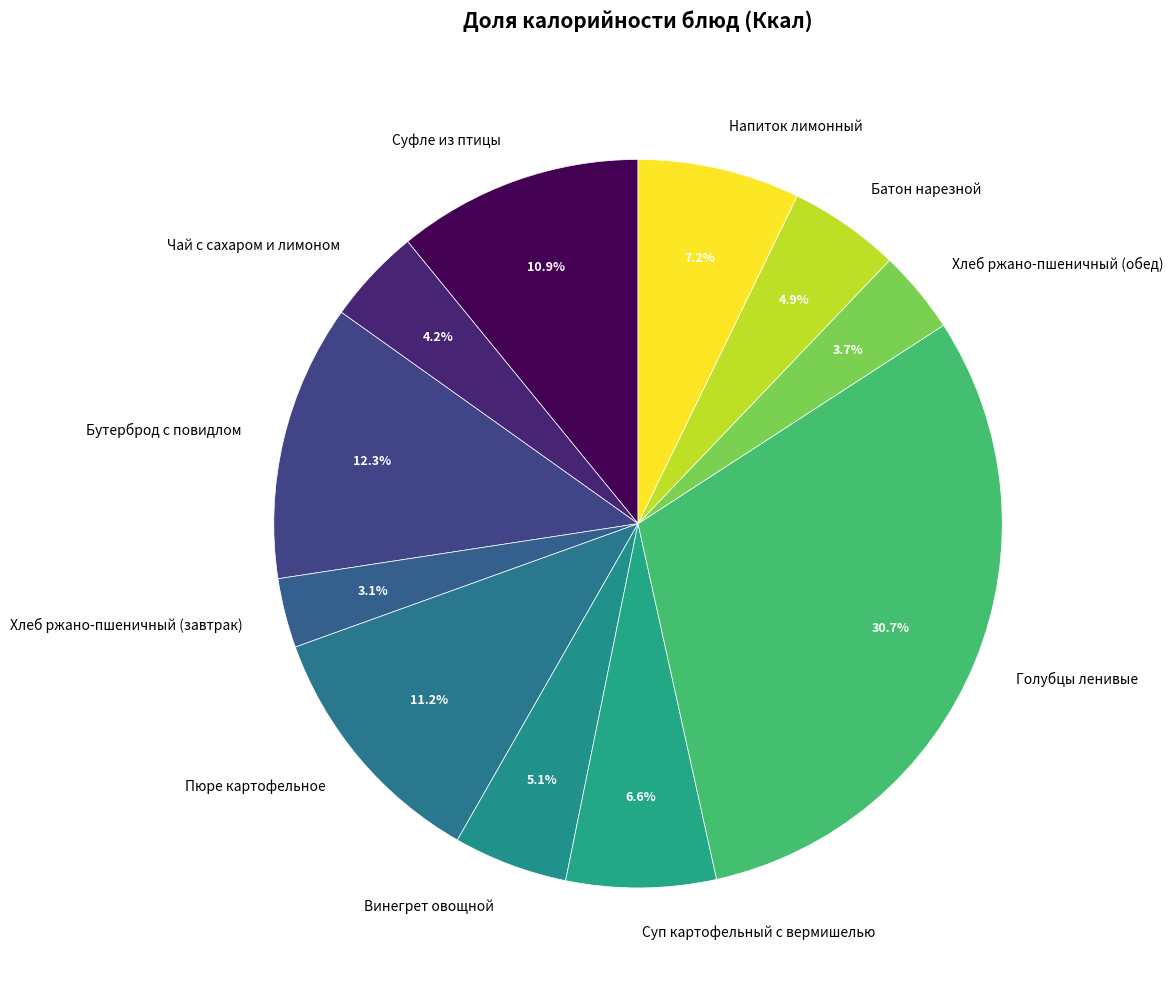

Does any single category account for the majority?

No